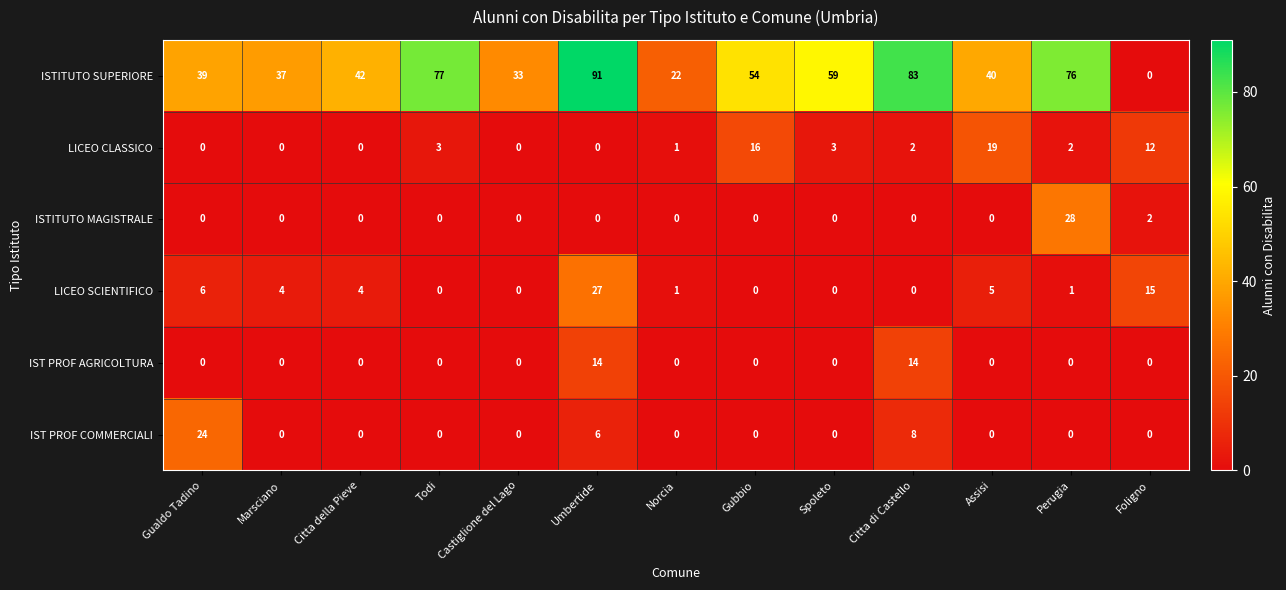

What is the greatest value displayed?

91